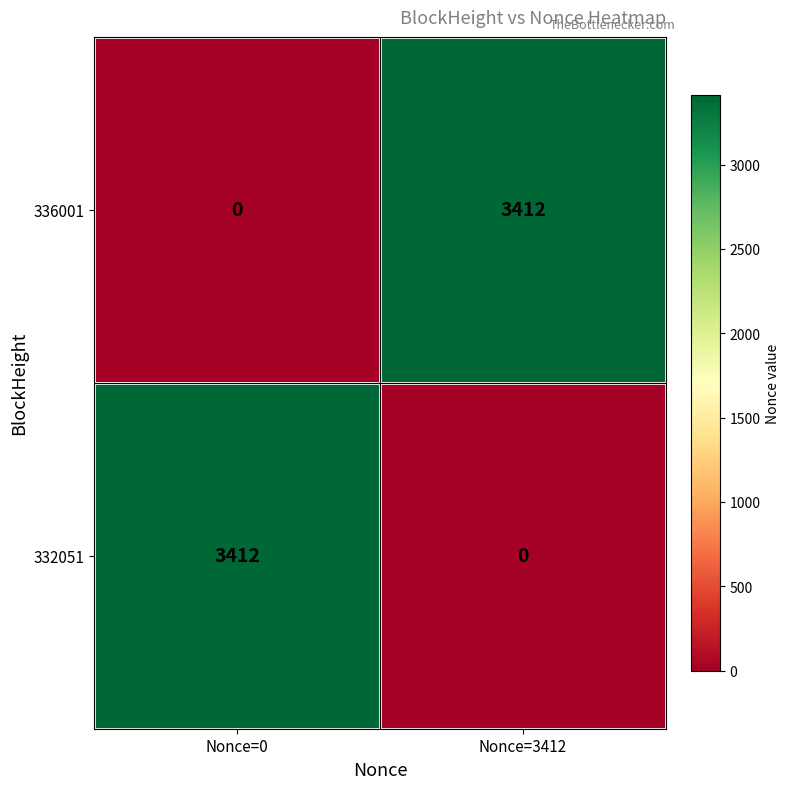

Read the 332051 value at Nonce=0, to the nearest 100.

3400